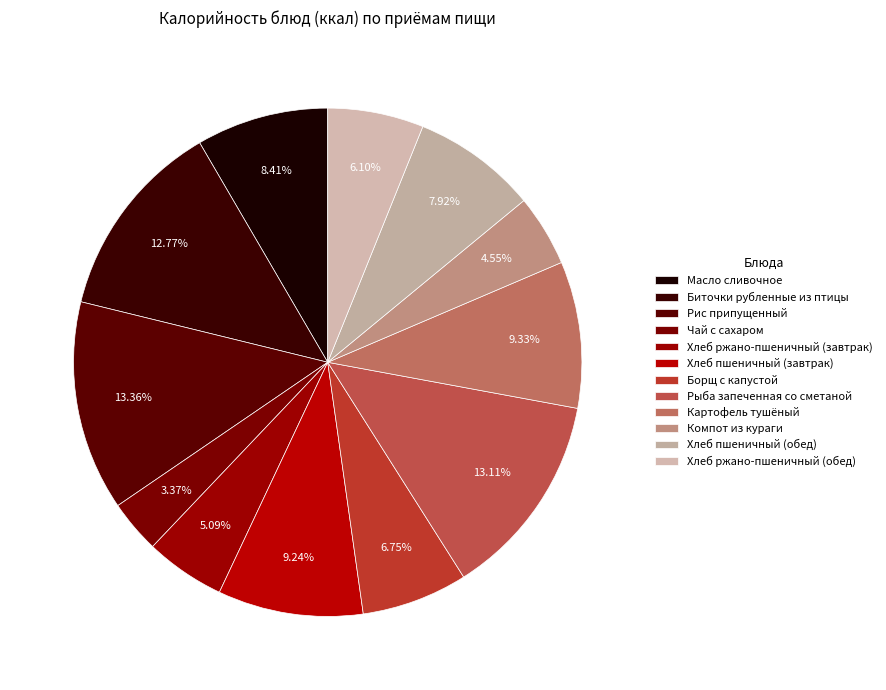

To the nearest percent, what is the average slice percentage?

8%